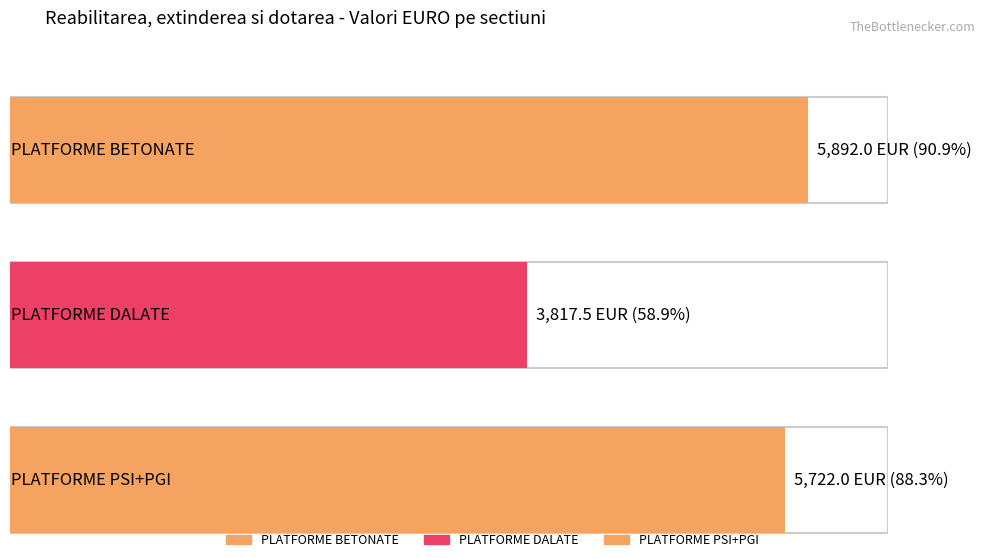

The chart shows a value of 5722.0 at PLATFORME PSI+PGI. True or false?

True